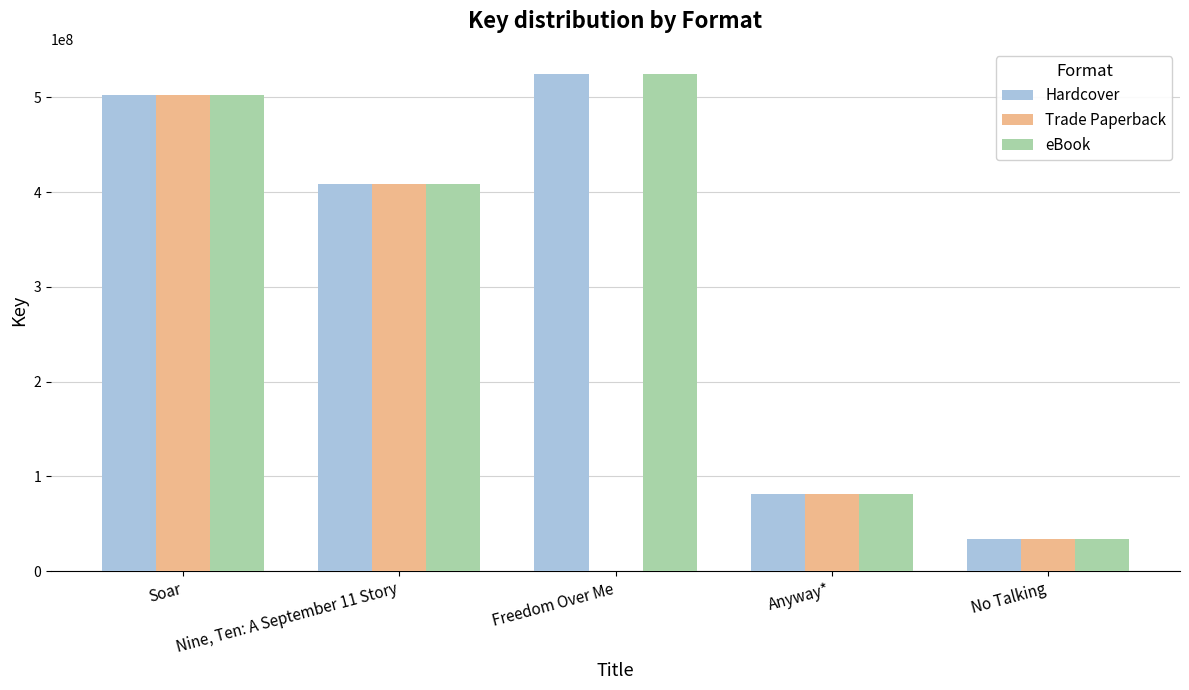

What is the total value across all series at Nine, Ten: A September 11 Story?

1226669385